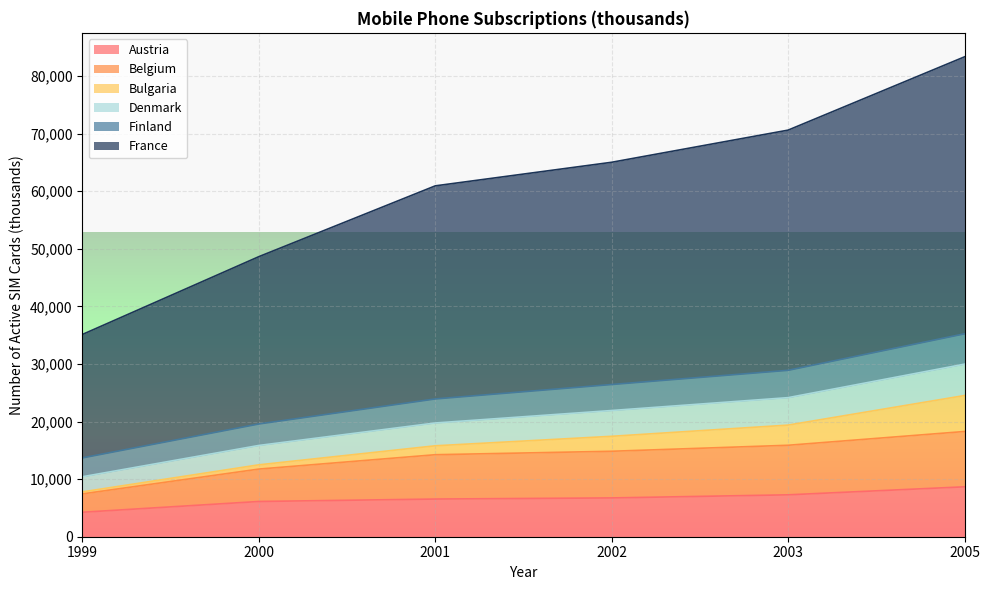

True or false: Denmark and Finland cross at least once.

False